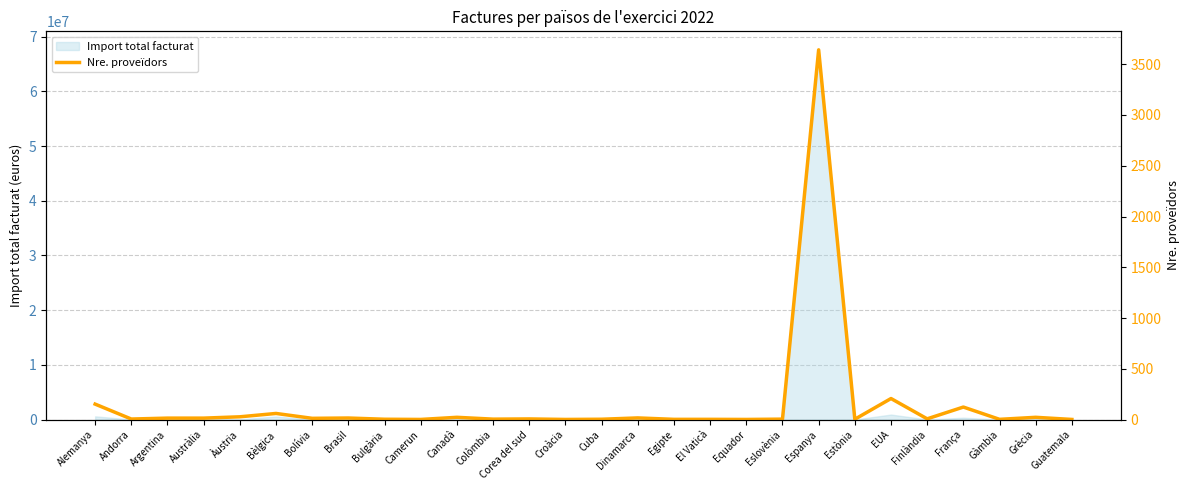

How many values are below 7?

14